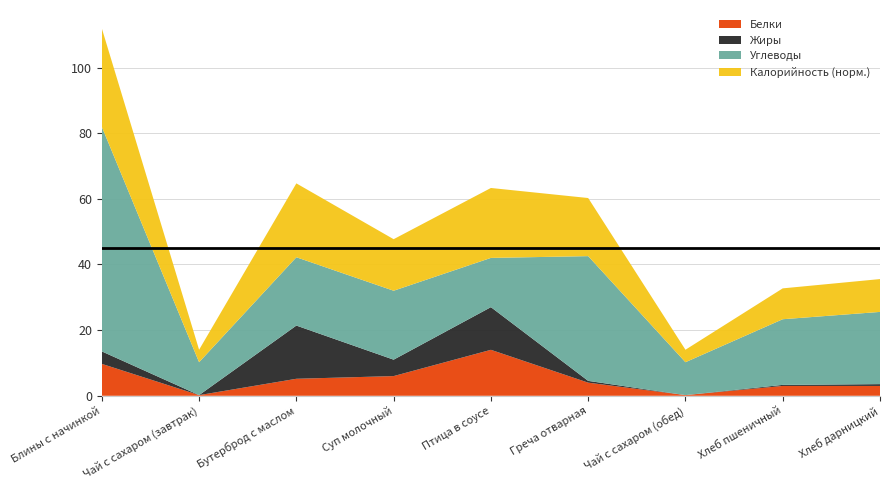

Reading right to left, extract all data points from this chart.

Белки: Хлеб дарницкий=3.0	Хлеб пшеничный=3.0	Чай с сахаром (обед)=0.2	Греча отварная=4.0	Птица в соусе=14.0	Суп молочный=6.0	Бутерброд с маслом=5.2	Чай с сахаром (завтрак)=0.2	Блины с начинкой=9.7
Жиры: Хлеб дарницкий=0.6	Хлеб пшеничный=0.3	Чай с сахаром (обед)=0.0	Греча отварная=0.5	Птица в соусе=13.0	Суп молочный=5.0	Бутерброд с маслом=16.2	Чай с сахаром (завтрак)=0.0	Блины с начинкой=3.8
Углеводы: Хлеб дарницкий=22.0	Хлеб пшеничный=20.0	Чай с сахаром (обед)=10.0	Греча отварная=38.0	Птица в соусе=15.0	Суп молочный=21.0	Бутерброд с маслом=20.8	Чай с сахаром (завтрак)=10.0	Блины с начинкой=68.4
Калорийность (норм.): Хлеб дарницкий=10.0	Хлеб пшеничный=9.4	Чай с сахаром (обед)=3.8	Греча отварная=17.7	Птица в соусе=21.3	Суп молочный=15.7	Бутерброд с маслом=22.5	Чай с сахаром (завтрак)=3.8	Блины с начинкой=30.0